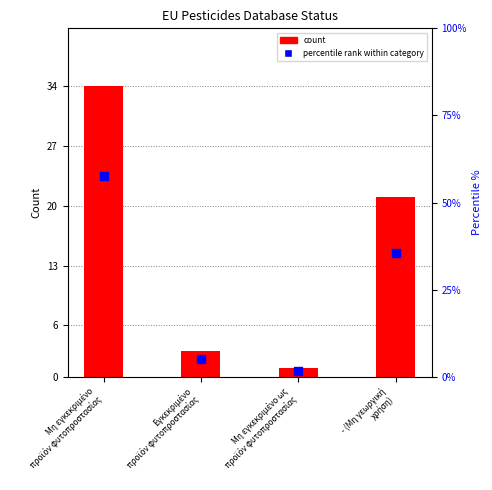

Which series reaches the maximum Y coordinate?

percentile rank within category